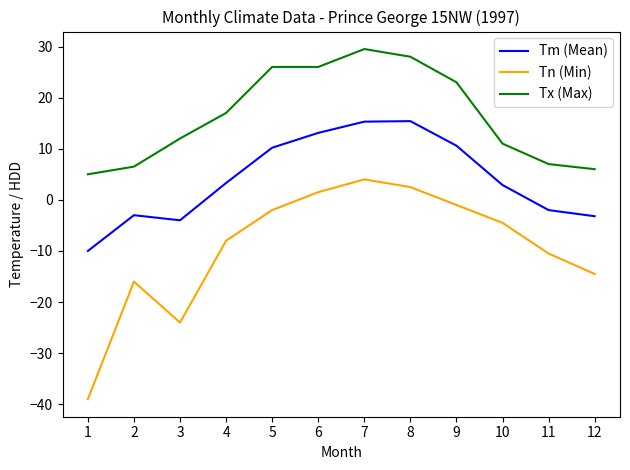

True or false: Tm (Mean) and Tx (Max) cross at least once.

False